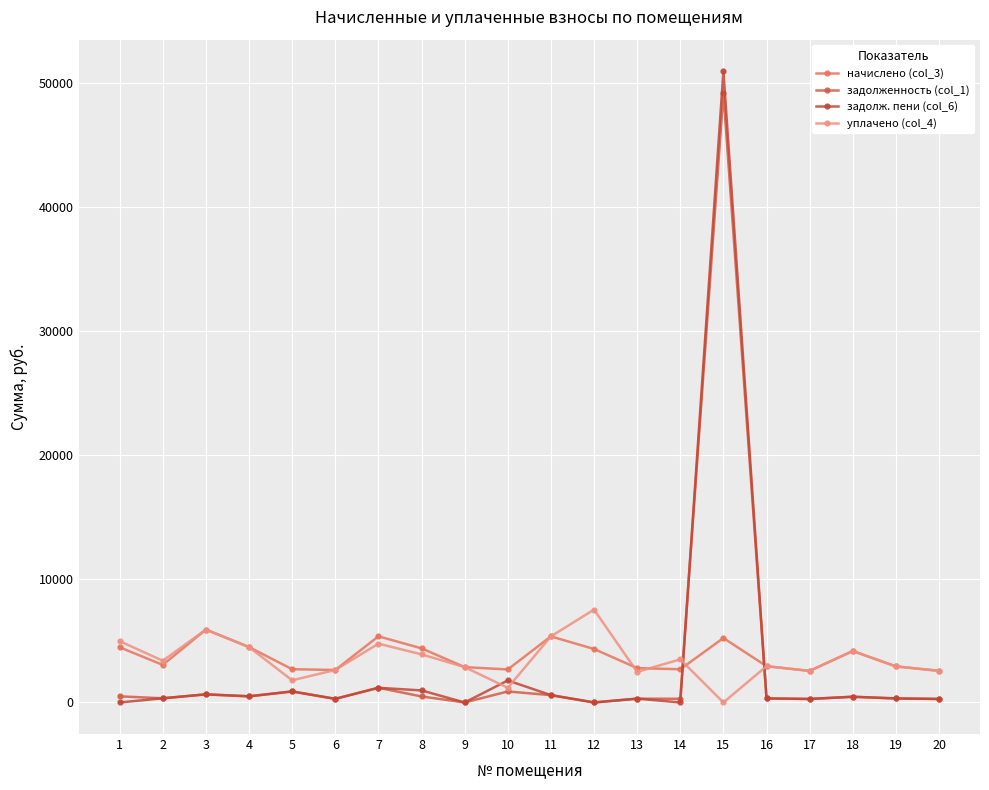

True or false: уплачено (col_4) and начислено (col_3) intersect in this chart.

True